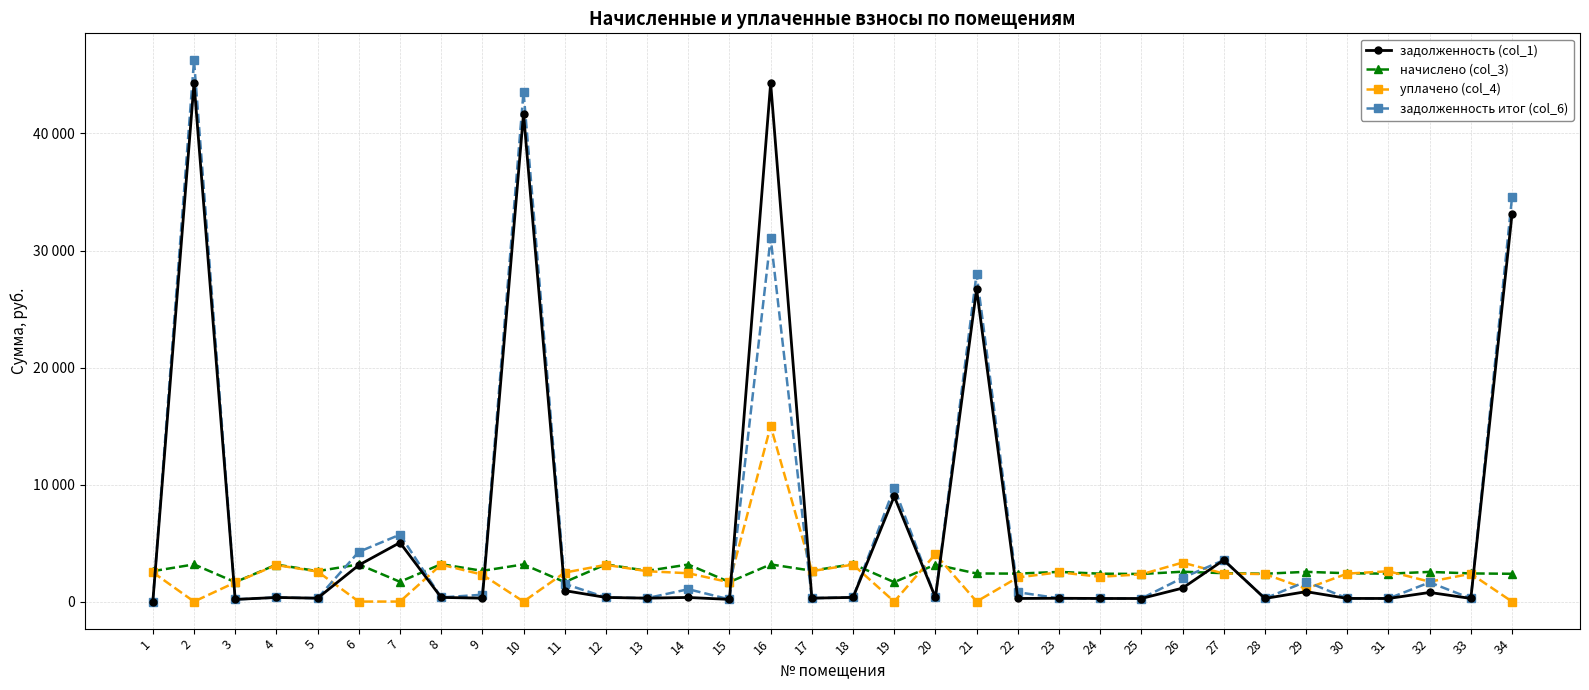

What is the difference between the maximum and second lowest values in the задолженность (col_1) series?

44135.9